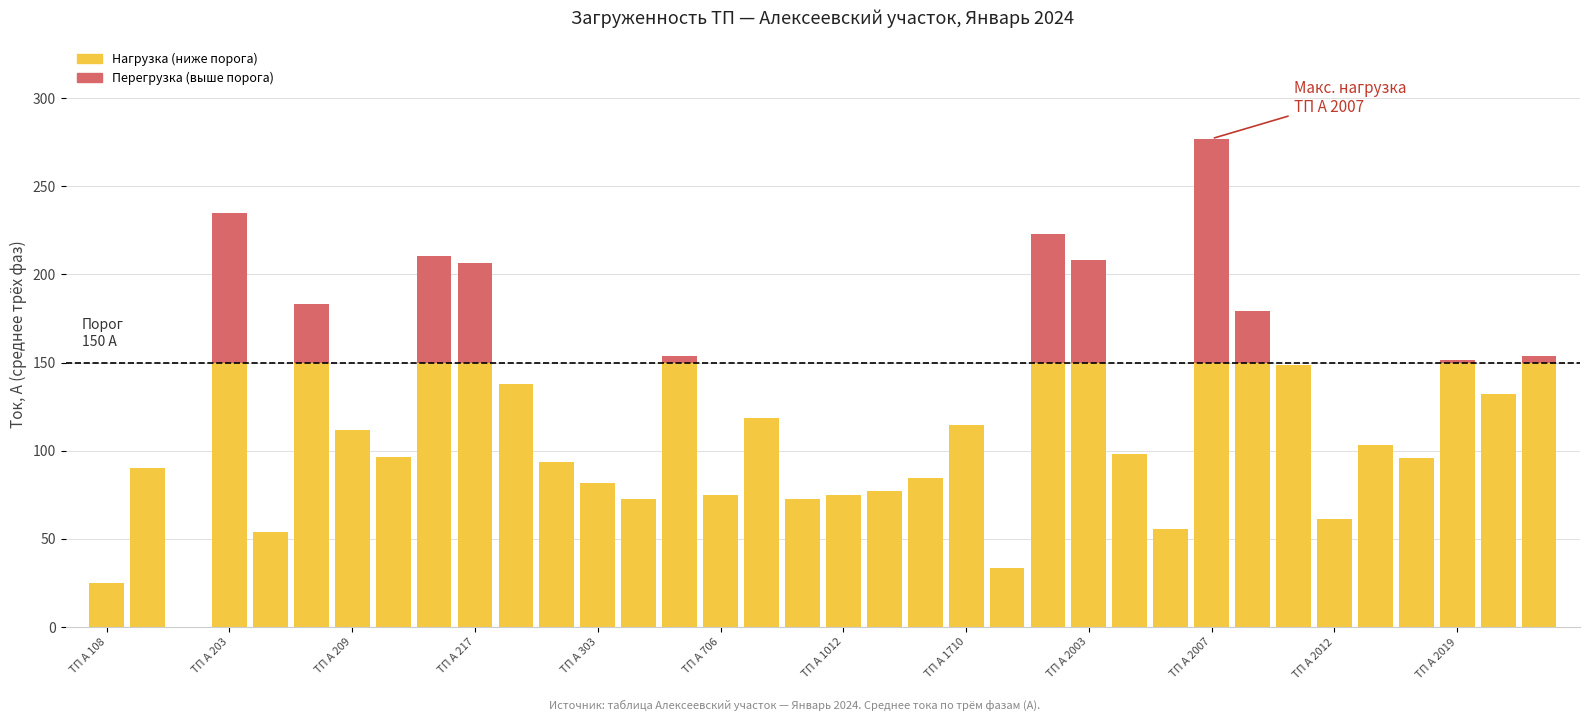

What is the average value of the Нагрузка (ниже порога) series?

104.4